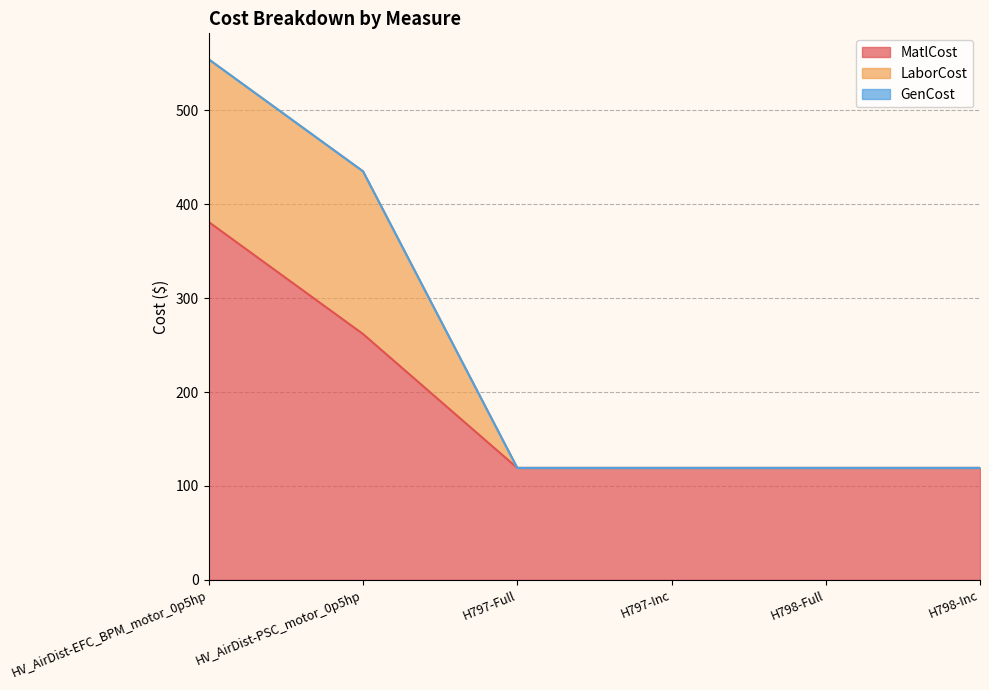

How many categories are shown in the chart?

6